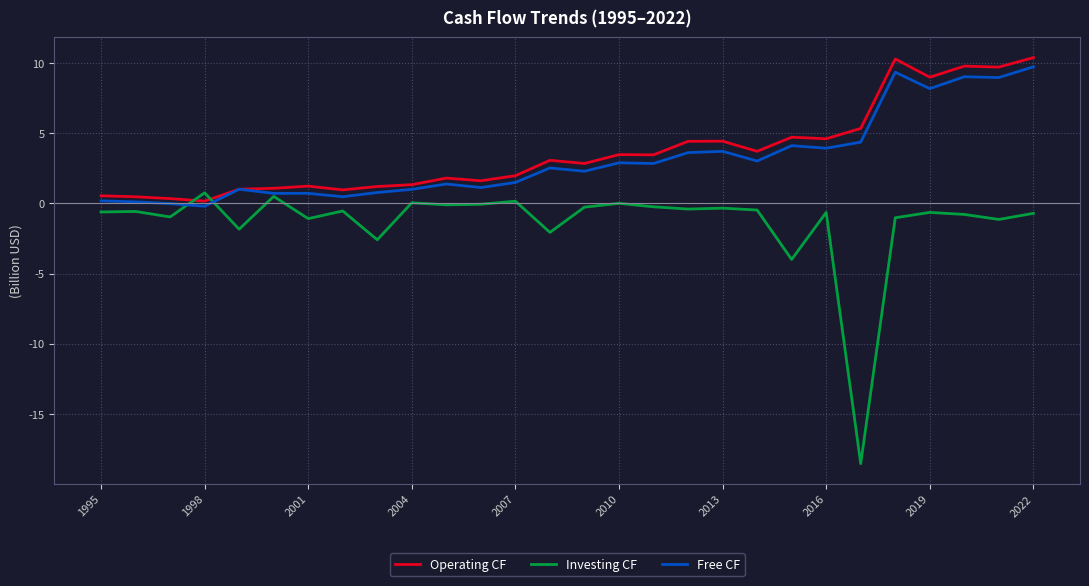

Which series has the widest spread of values?

Investing CF